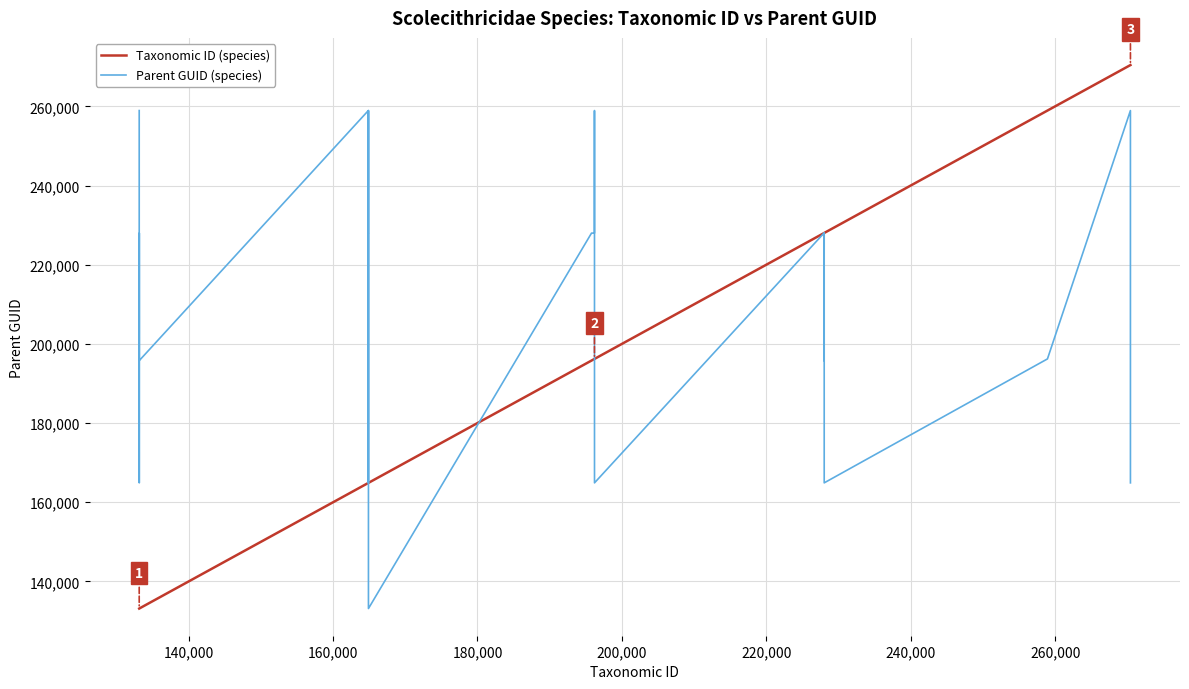

What is the maximum value shown in the chart?

270418